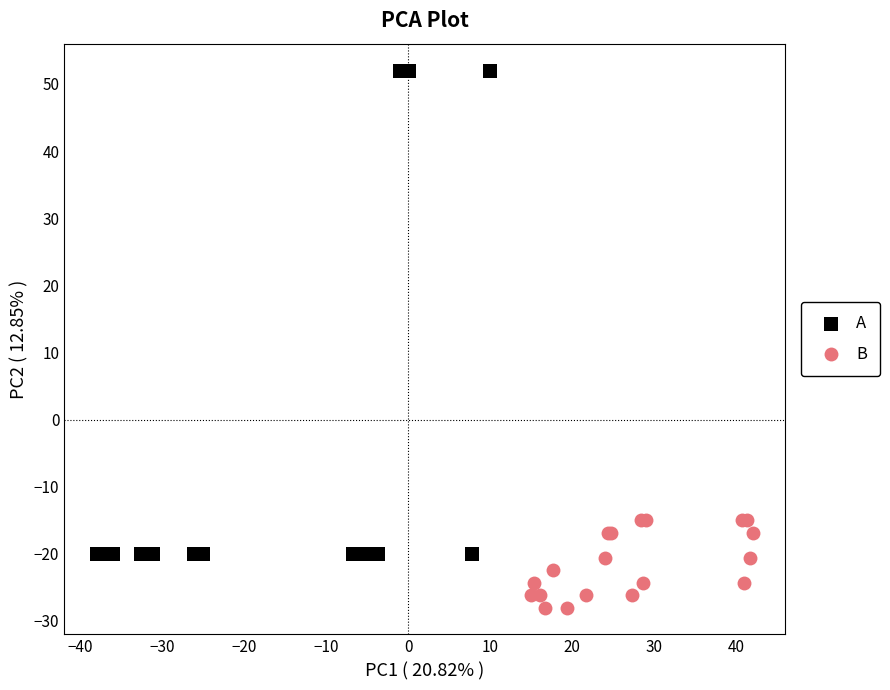

Which series has the widest spread of Y values?

A